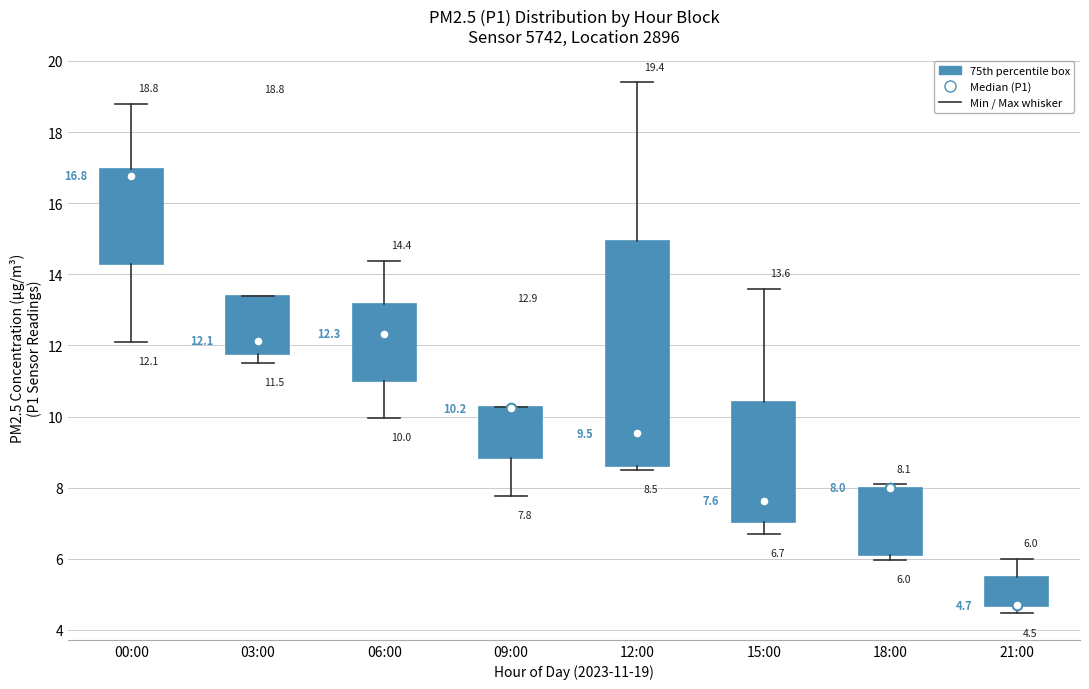

Comparing the boxes themselves (not the whiskers), which one is the tallest?

12:00